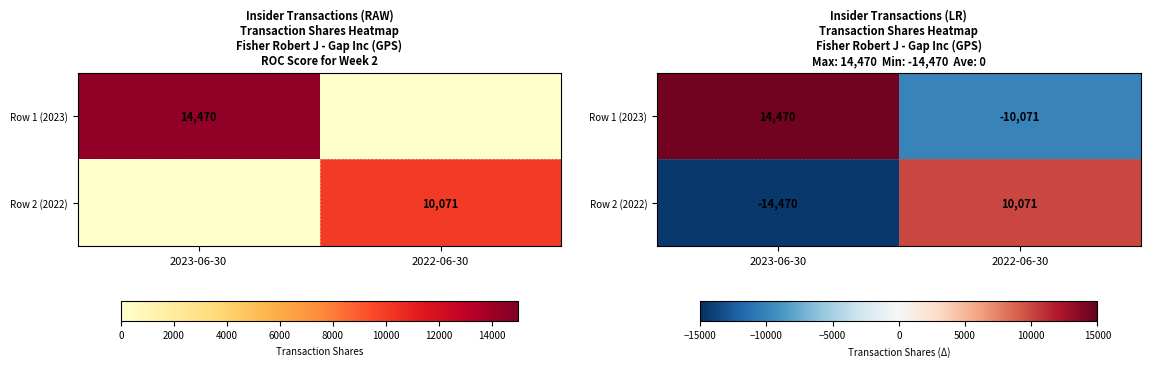

List the labels in order of Row 2 (2022) value, smallest first.

2023-06-30, 2022-06-30